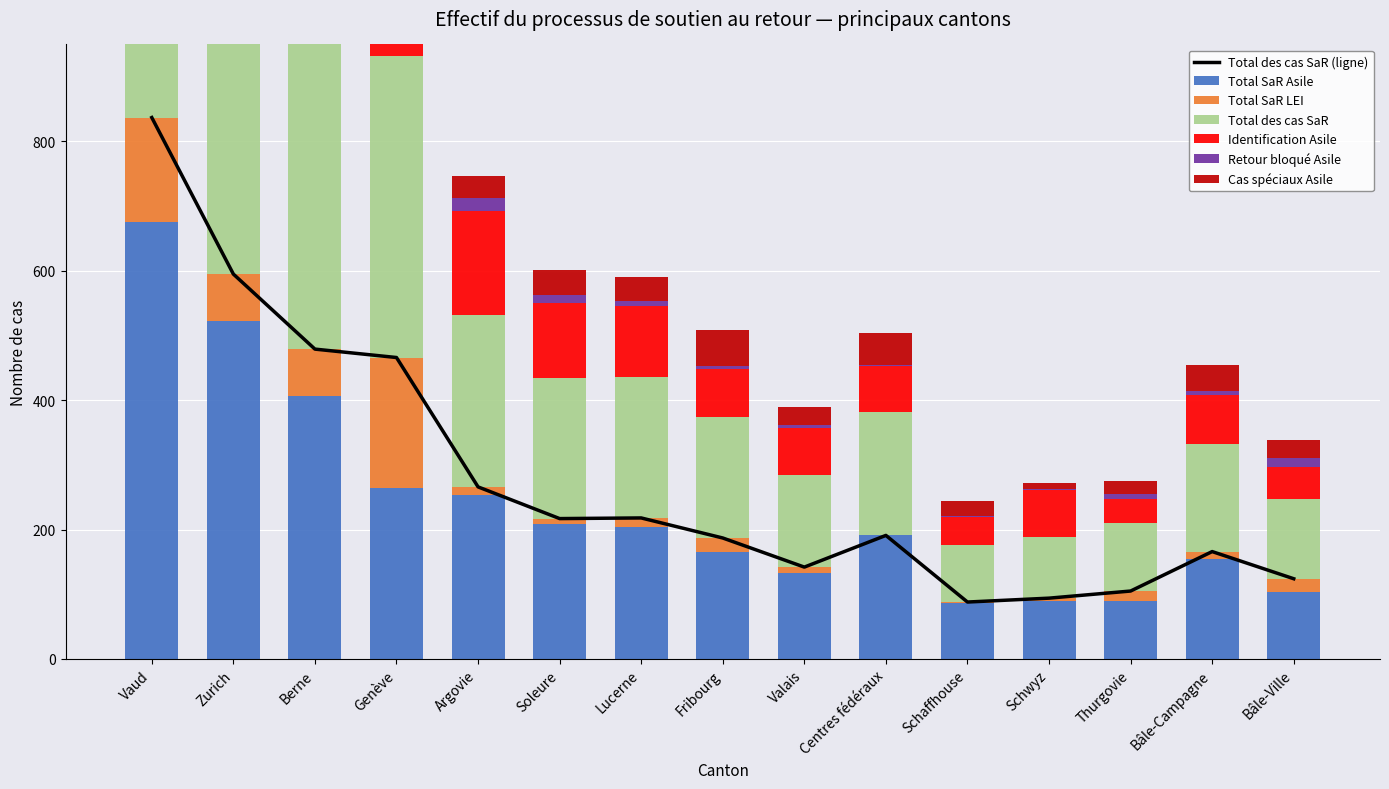

What is the difference between the maximum and minimum values in the Cas spéciaux Asile series?

169